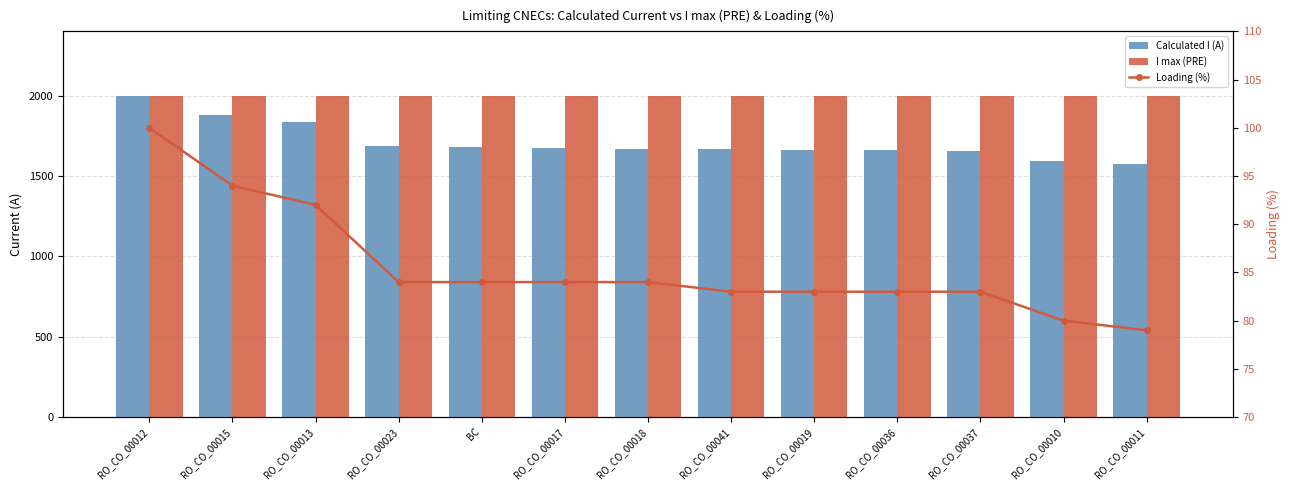

What is the difference between the highest and lowest values at RO_CO_00017?

1916